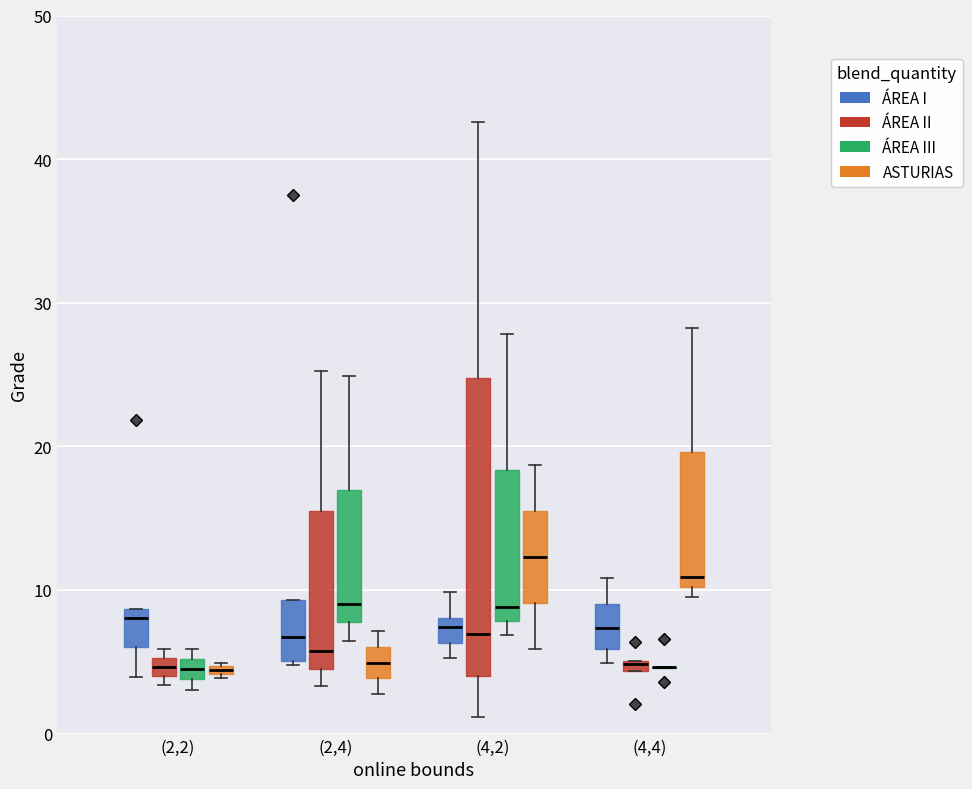

Where does the median line of the box for (2,4) (ÁREA II) sit on the y-axis? The values are not printed on the chart, so give them approximately, as read against the axis.

6